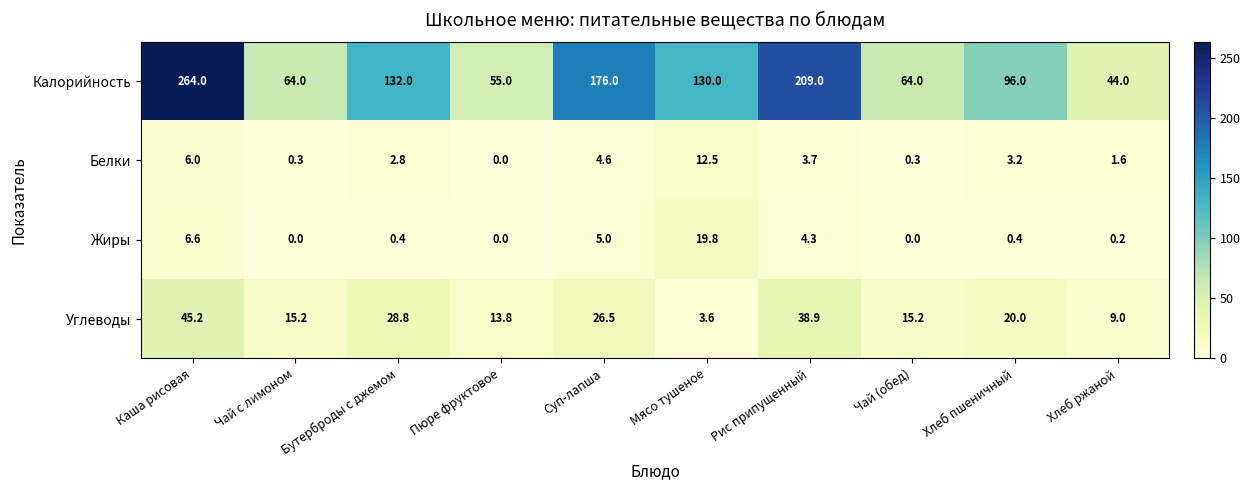

What is the sum of the Калорийность values at Чай с лимоном and Рис припущенный?

273.0